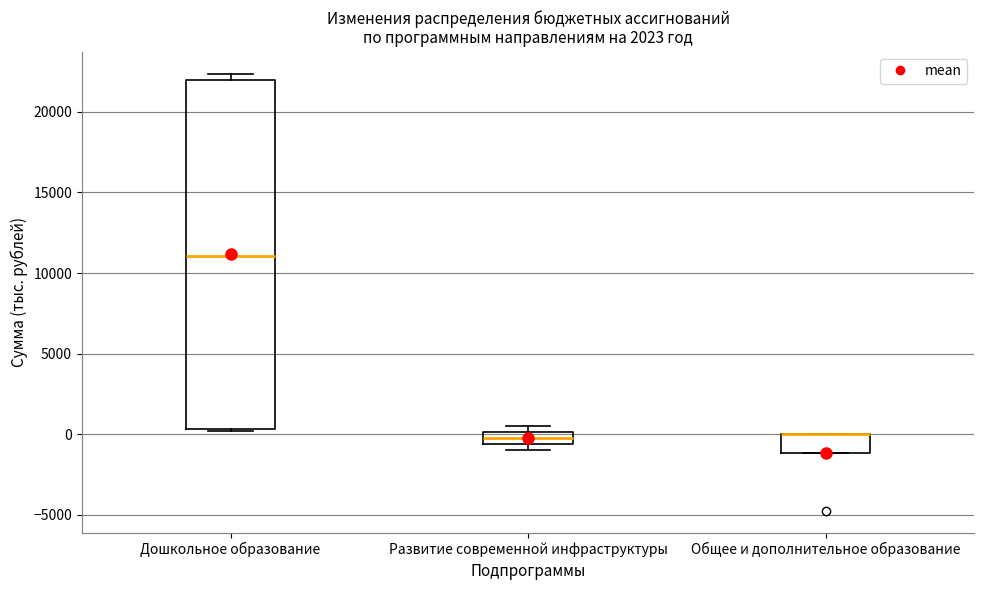

Which box is the tallest, from its lower edge to its upper edge?

Дошкольное образование